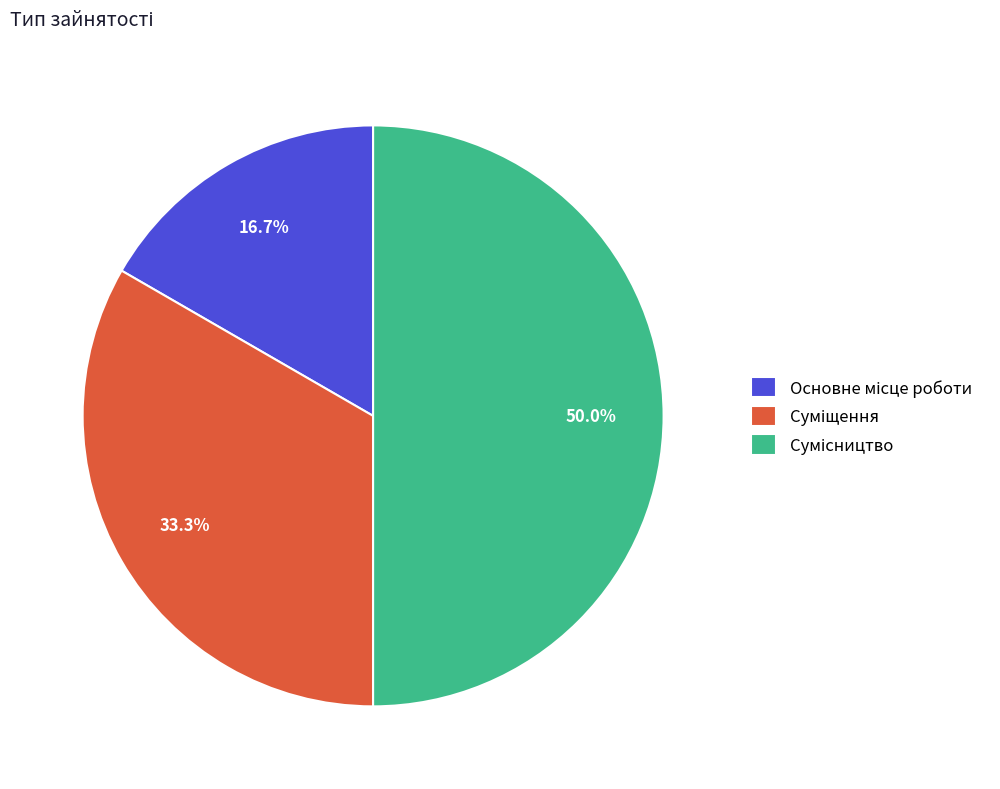

To the nearest percent, what is the difference between the largest and smallest slice percentages?

33%